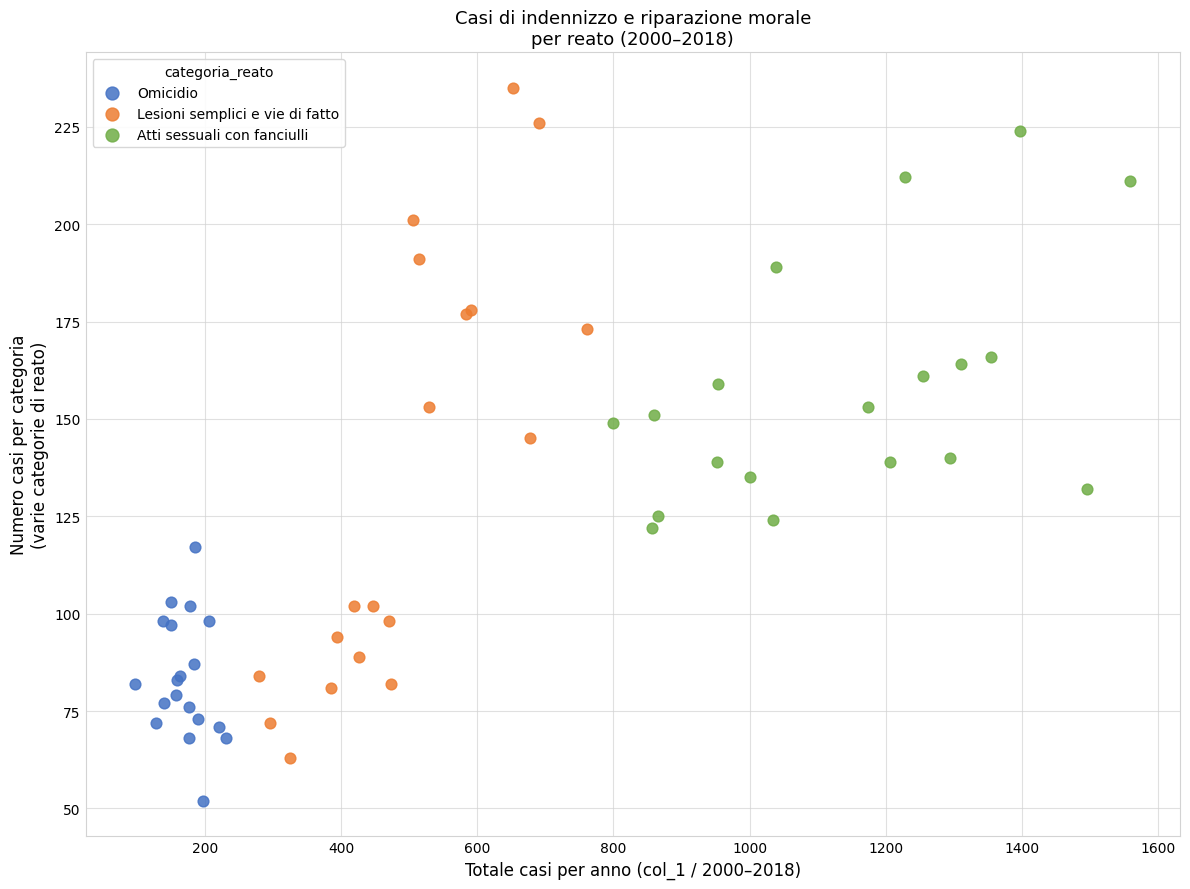

Which series reaches the maximum Y coordinate?

Lesioni semplici e vie di fatto